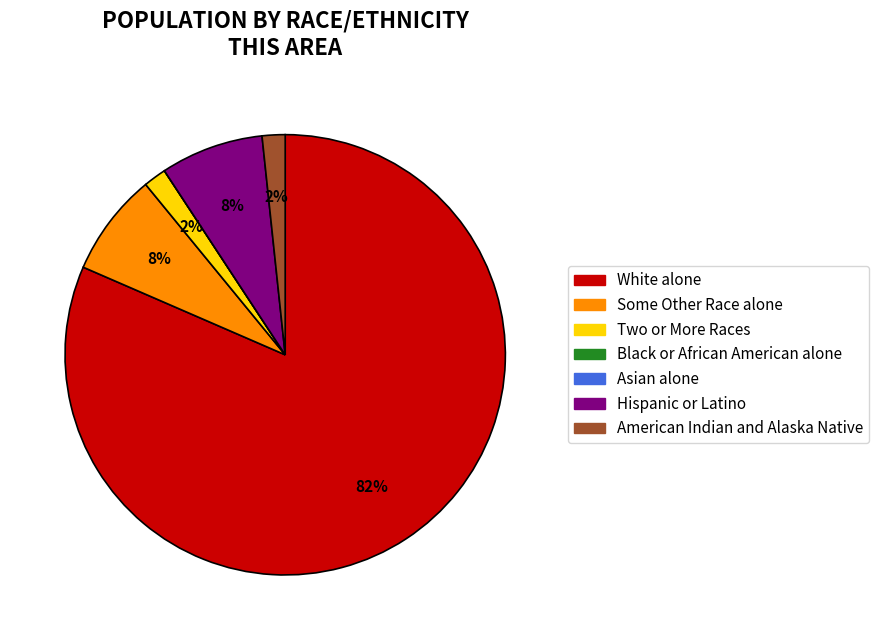

Approximately how many times larger is the value at American Indian and Alaska Native compared to Two or More Races?

1.0